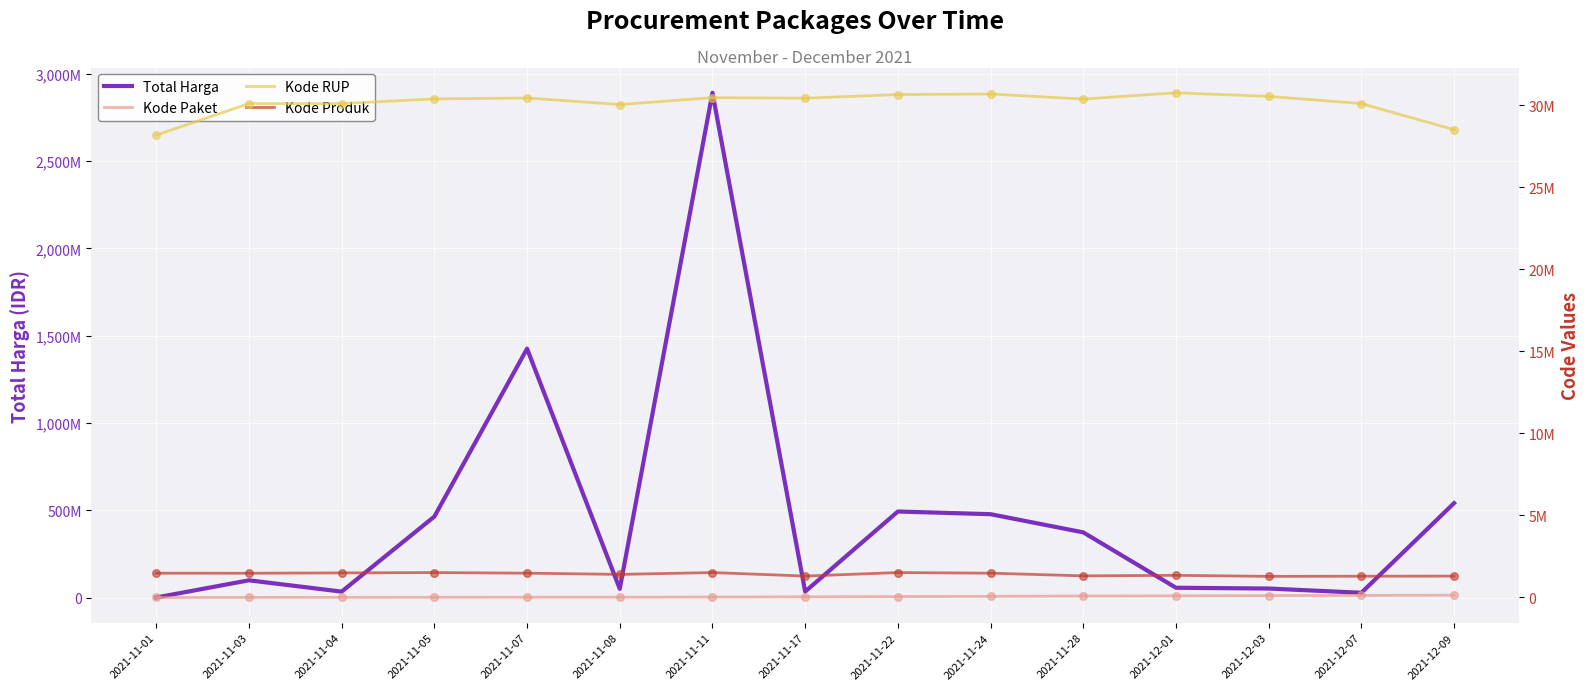

Which series has the widest spread of Y values?

Total Harga